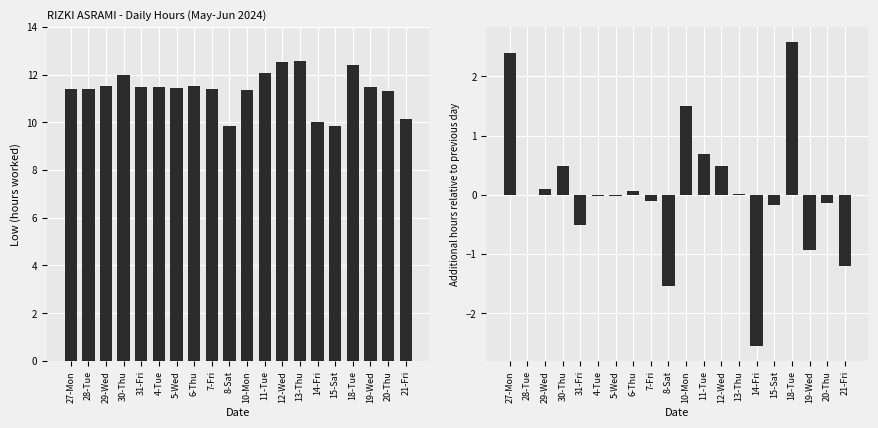

At how many categories does at least one series exceed 3?

20